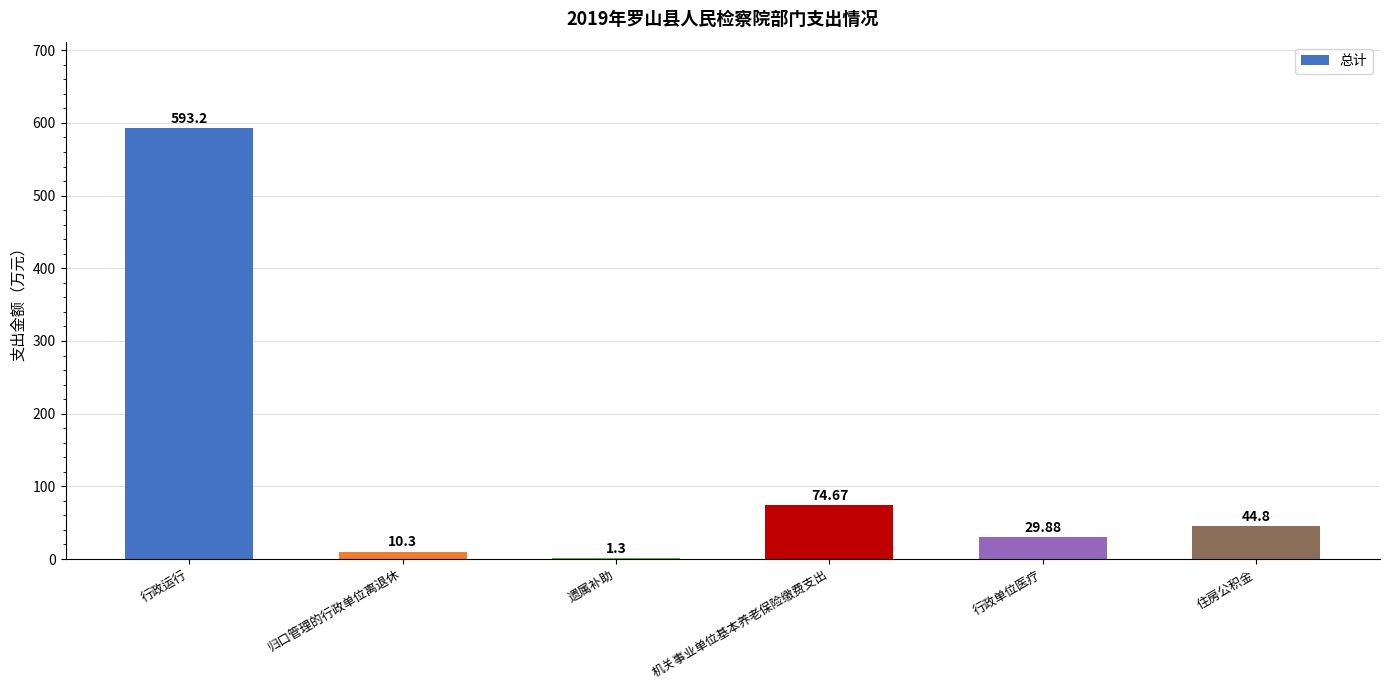

Reading left to right, transcribe all the data shown in this chart.

行政运行=593.2	归口管理的行政单位离退休=10.3	遗属补助=1.3	机关事业单位基本养老保险缴费支出=74.7	行政单位医疗=29.9	住房公积金=44.8